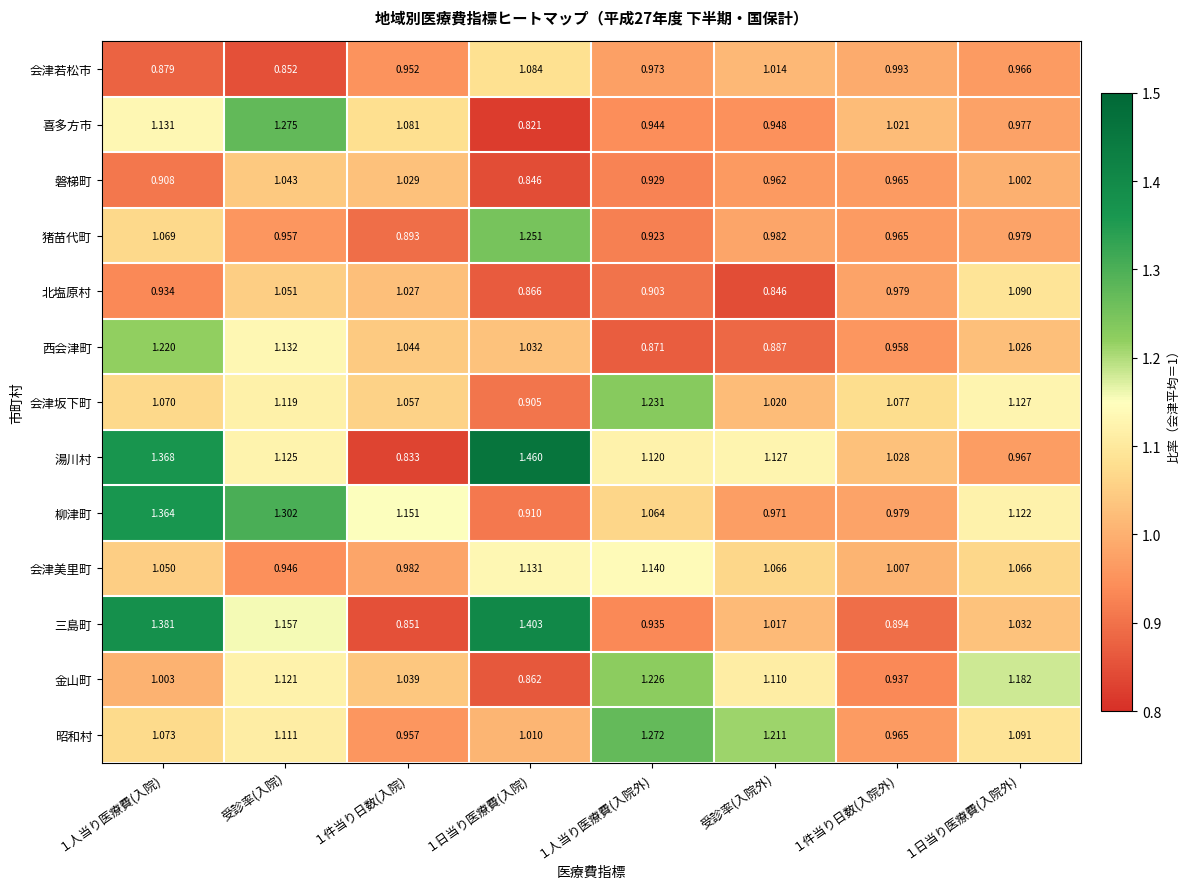

Where is 会津若松市 nearest to the value 0?

受診率(入院)